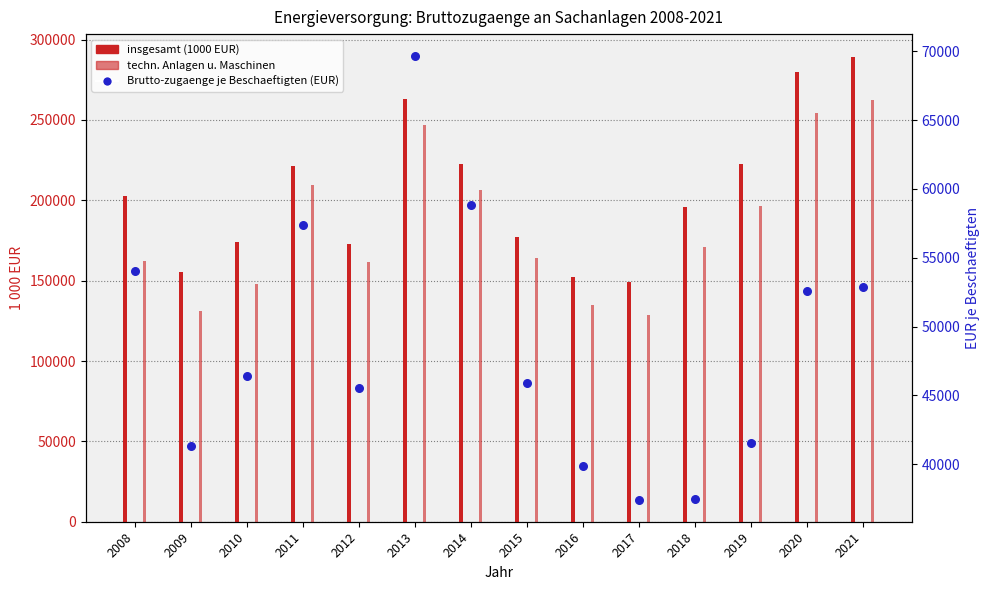

Is the value of insgesamt (1000 EUR) at 2008 greater than the value of Brutto-zugaenge je Beschaeftigten (EUR) at 2015?

Yes